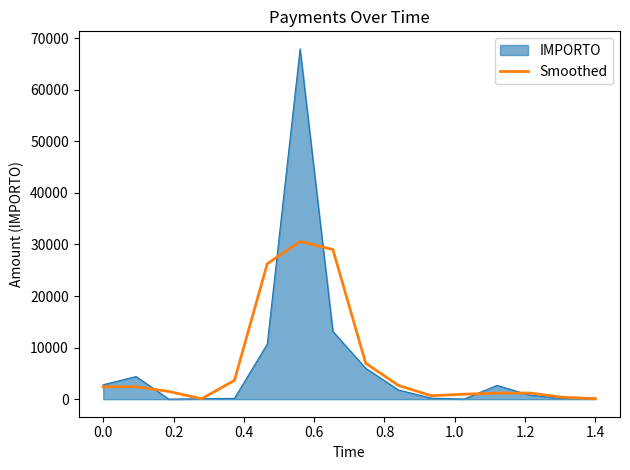

List the series in order of their peak value, lowest first.

Smoothed, IMPORTO